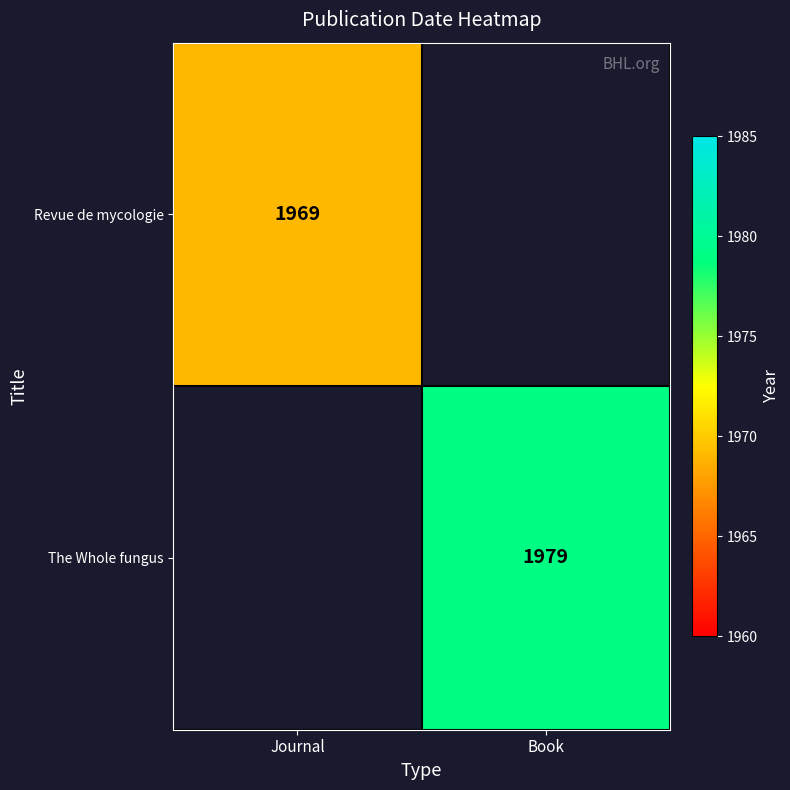

Count the number of data series in this chart.

2